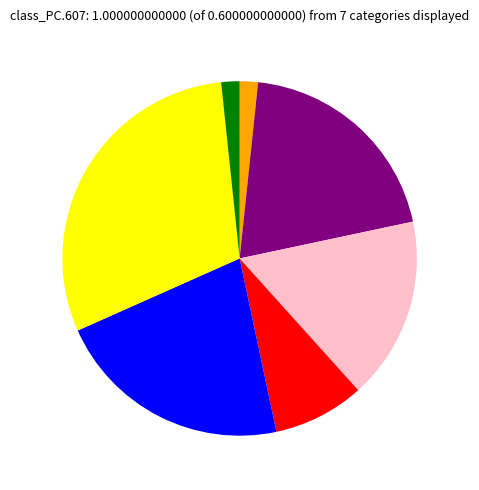

Does any single category account for the majority?

No